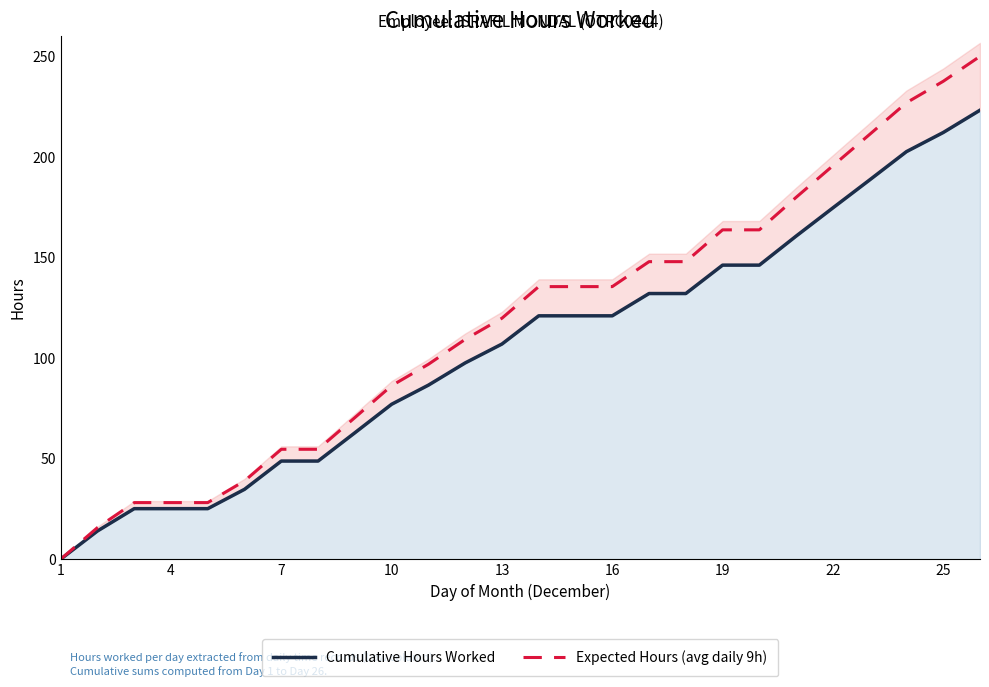

The value of Expected Hours (avg daily 9h) at 19 is 27.2. True or false?

False